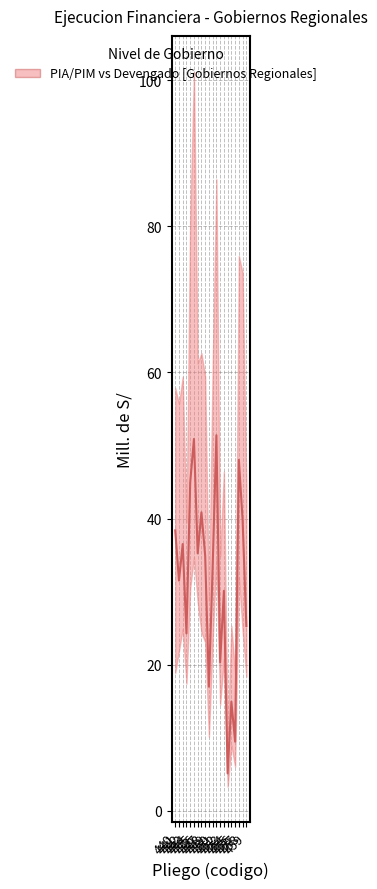

What is the difference between the values at 451 and 453?

21.3